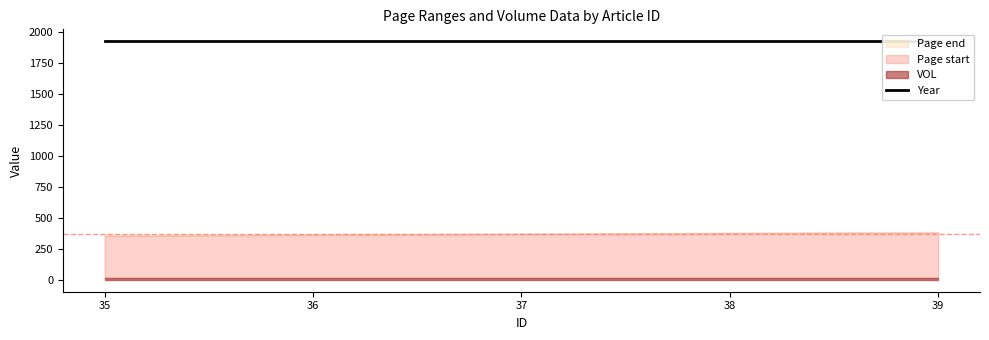

True or false: VOL has more than 0 interior local peaks.

False